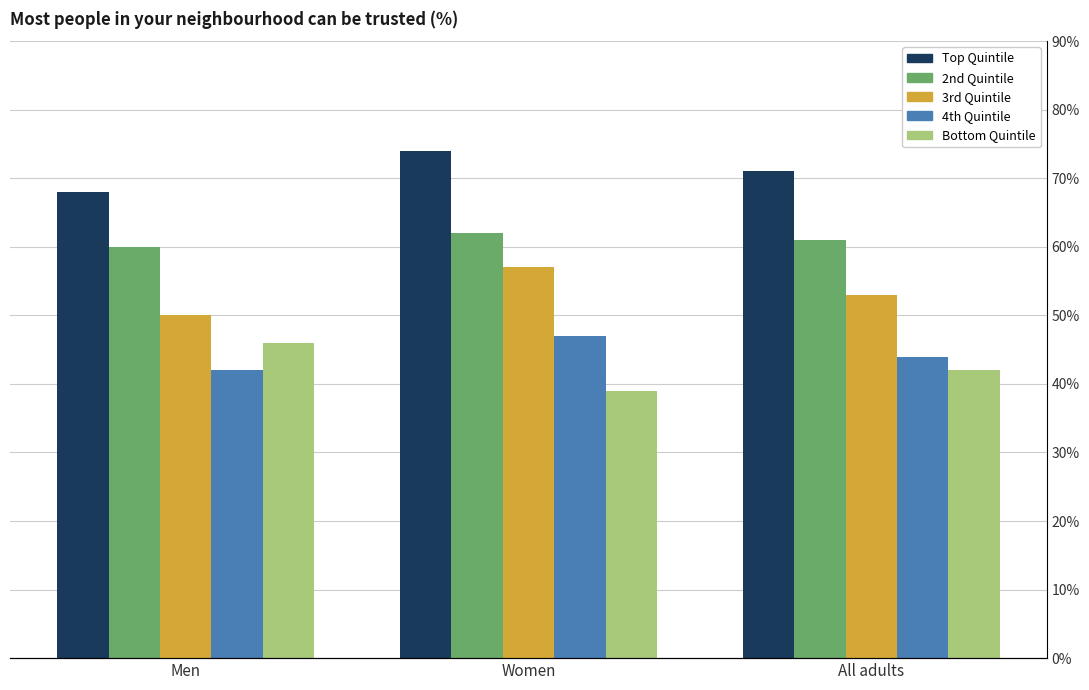

Count the number of categories in the chart.

3